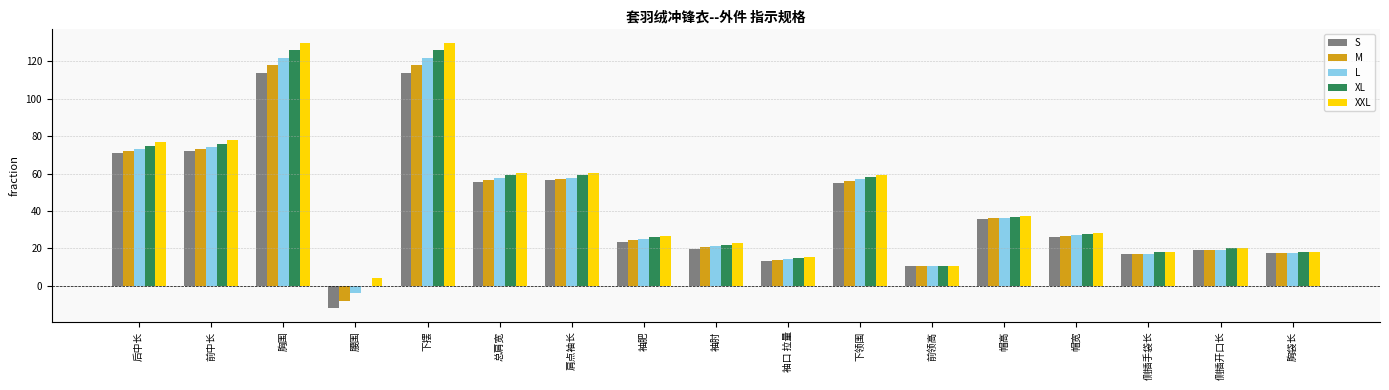

What is the maximum value for XL?

126.0